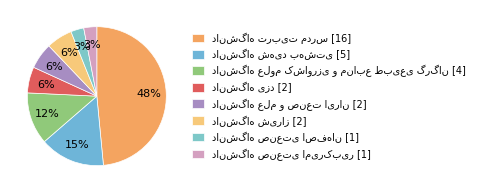

What is the ratio of the value at دانشگاه یزد to the value at دانشگاه صنعتی اصفهان?

2.0